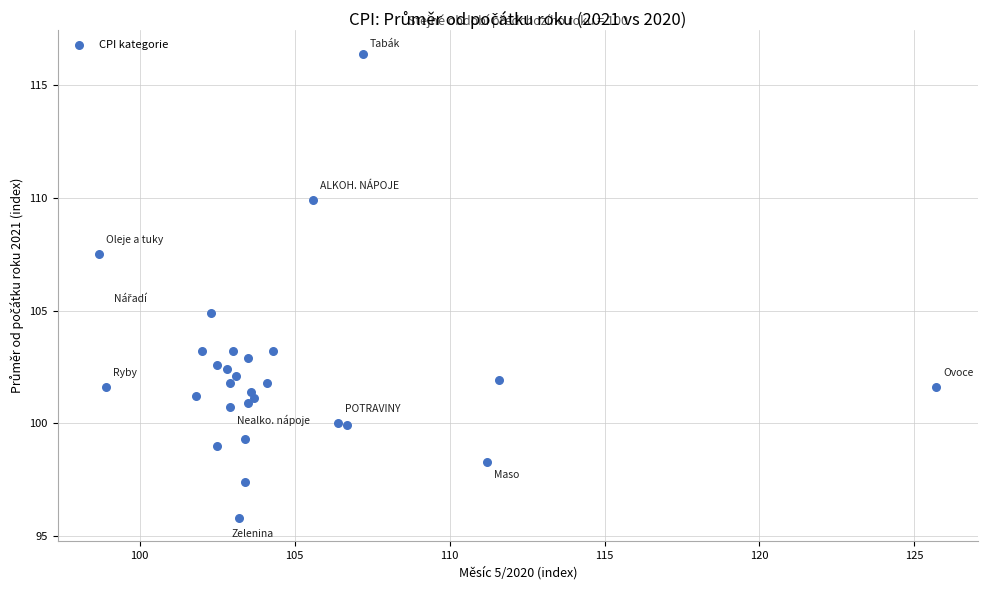

What Y value in the scatter plot is closest to 106?

104.9